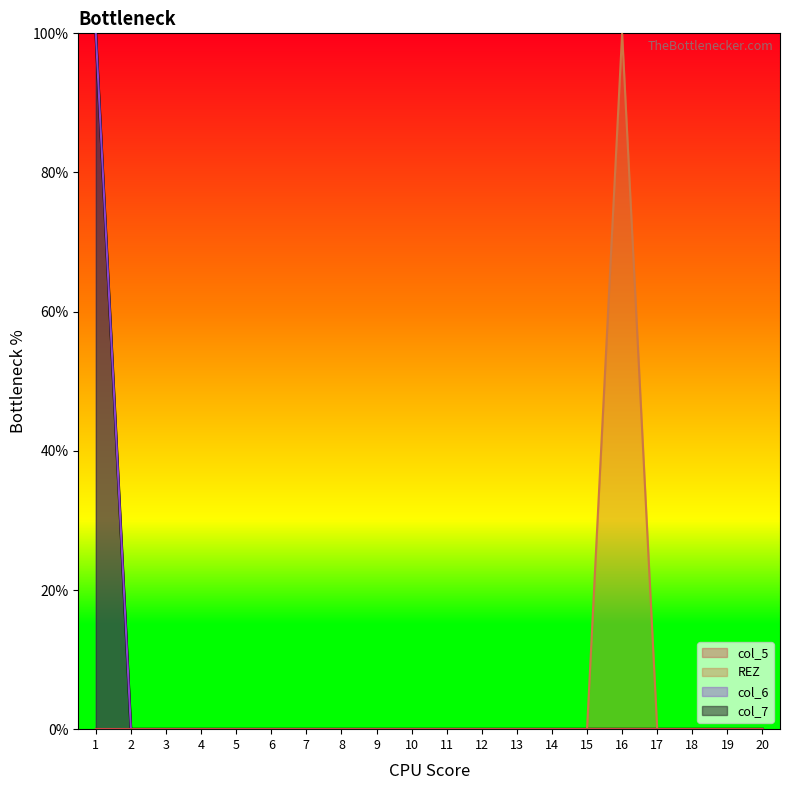

True or false: col_6 and REZ cross at least once.

False